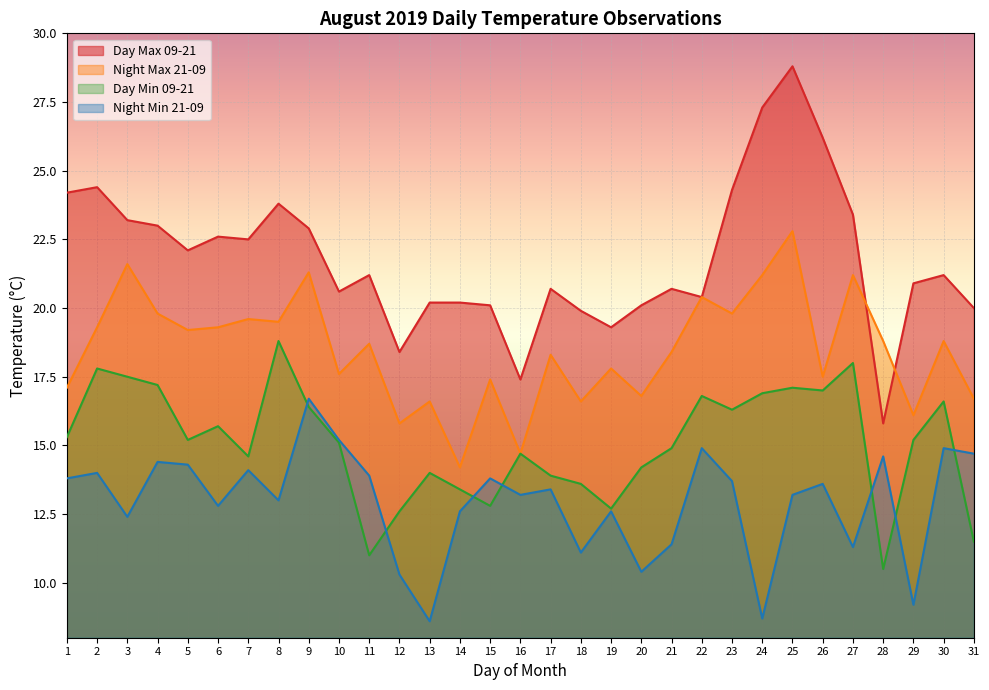

Rank the series at 8 from lowest to highest value.

Night Min 21-09, Day Min 09-21, Night Max 21-09, Day Max 09-21